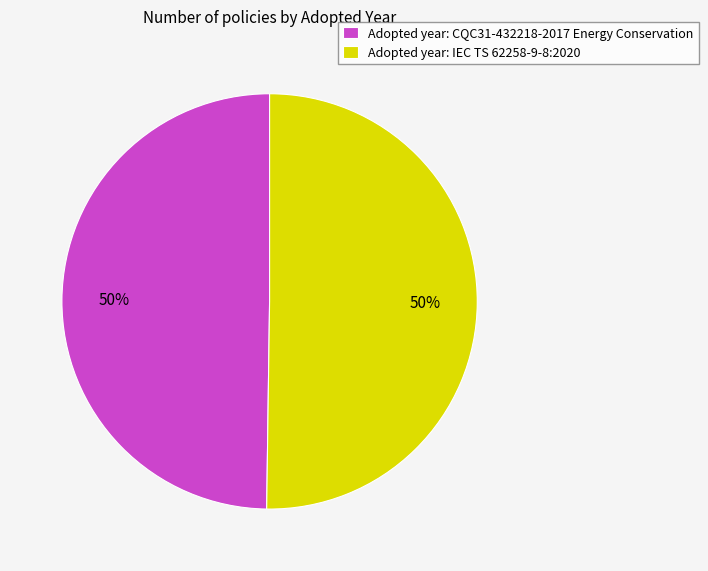

Is it true that Adopted year: CQC31-432218-2017 Energy Conservation is 56% of the pie?

False